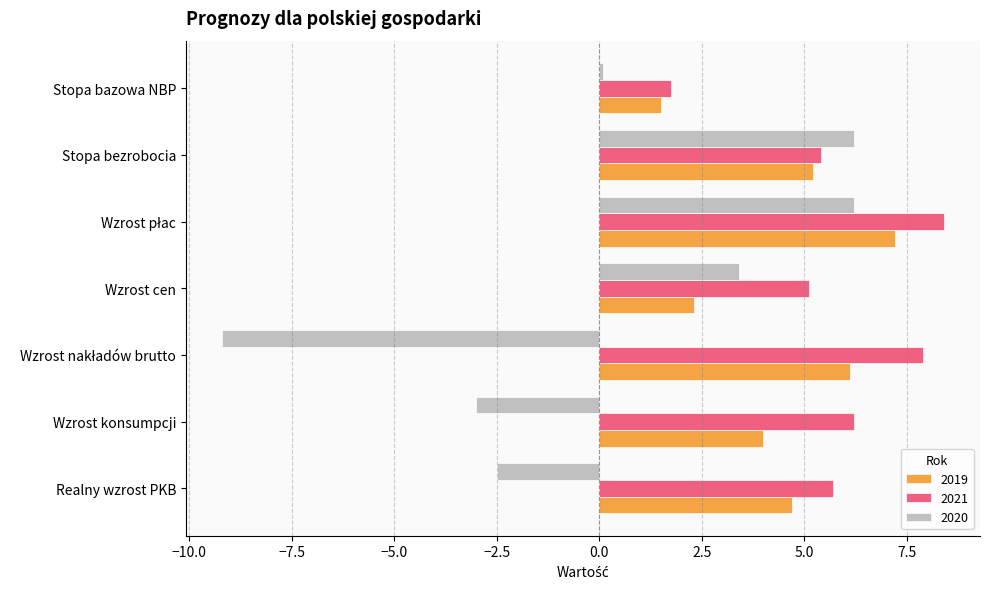

At which label is 2020 closest to -1?

Stopa bazowa NBP